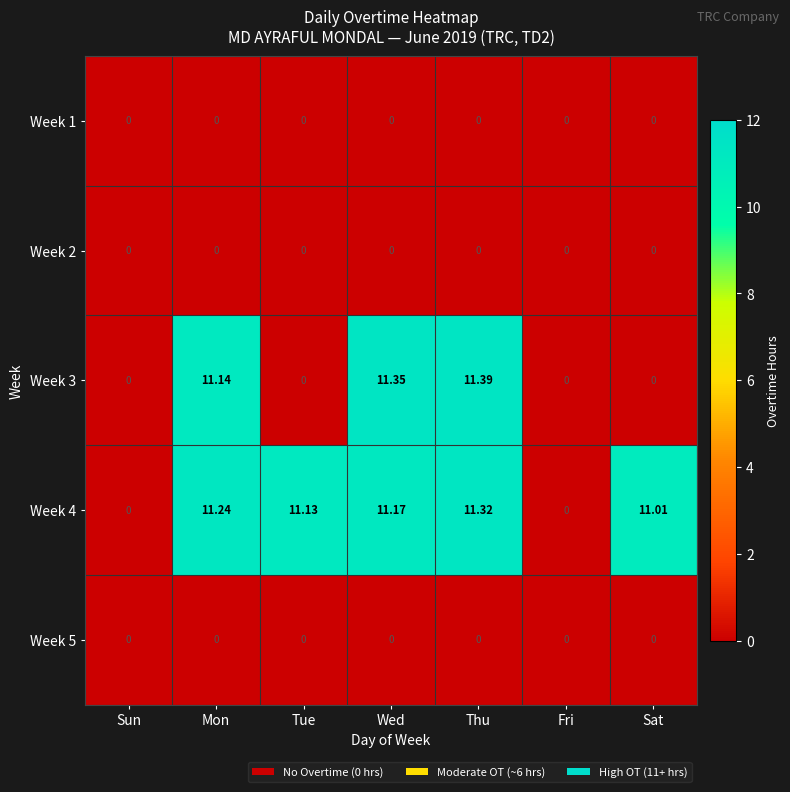

At which category is the sum across all series the highest?

Thu